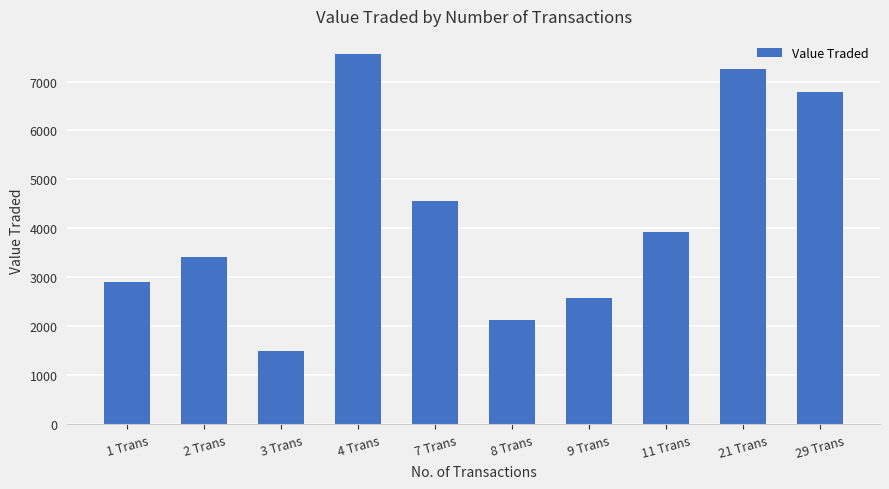

Is it true that the value at 8 Trans is 1008?

False